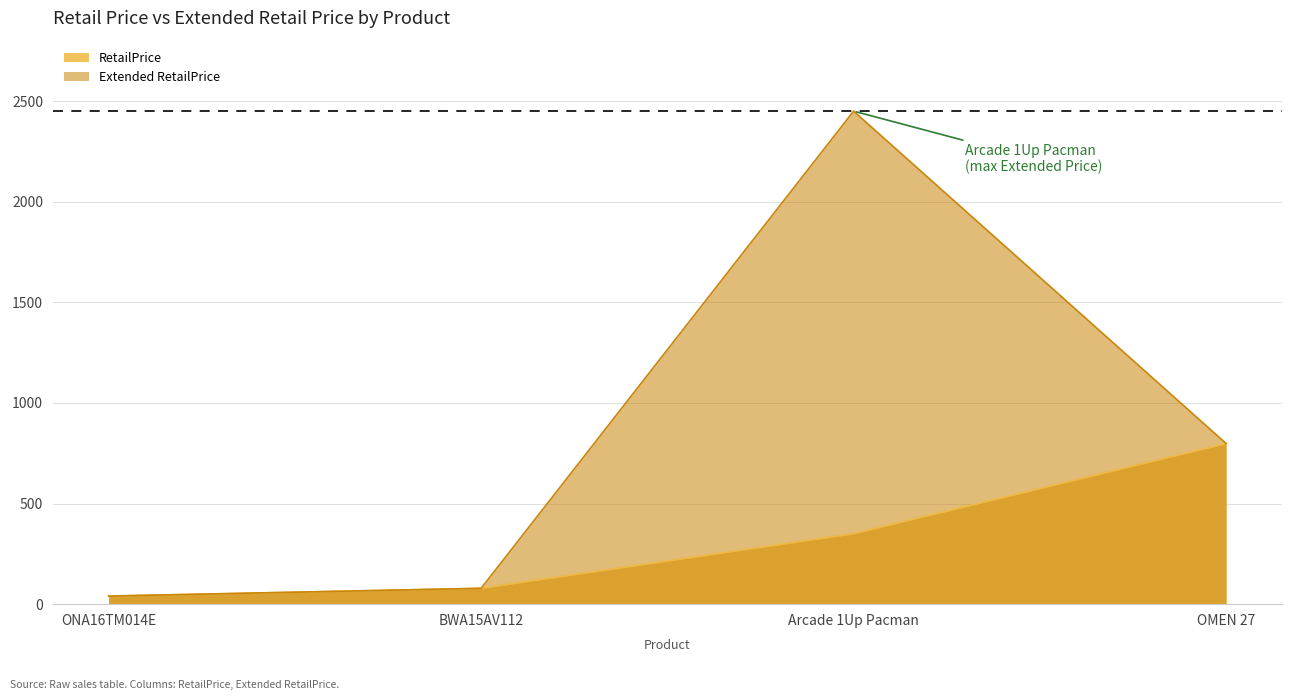

True or false: Extended RetailPrice and RetailPrice cross at least once.

False